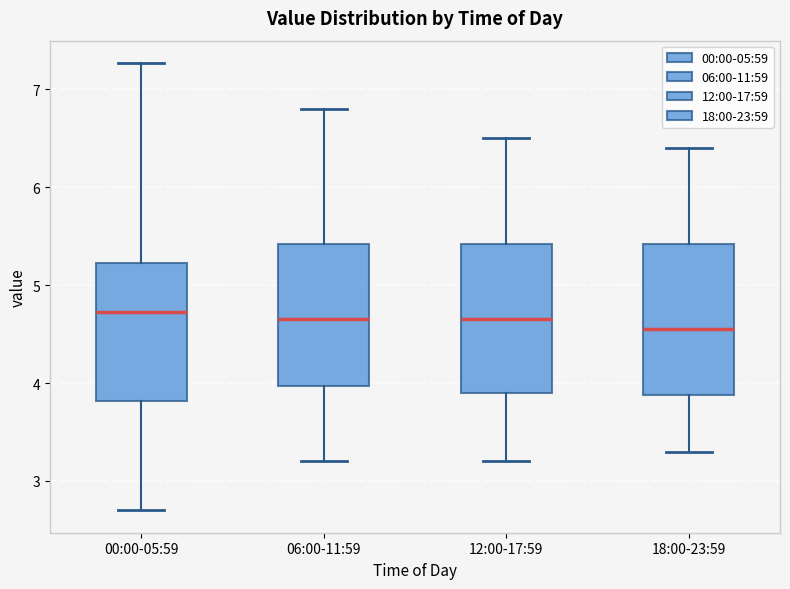

Which box has the lowest median line?

18:00-23:59